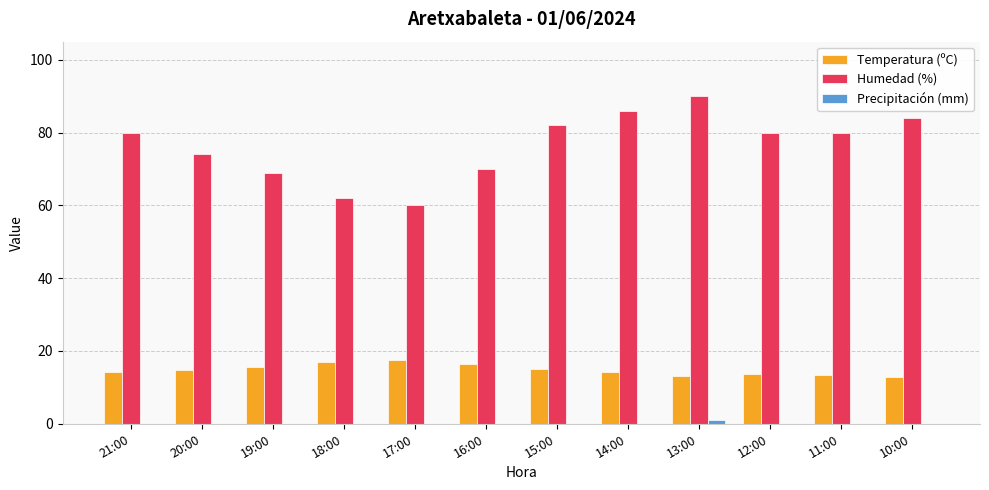

At which label does Humedad (%) reach its peak?

13:00